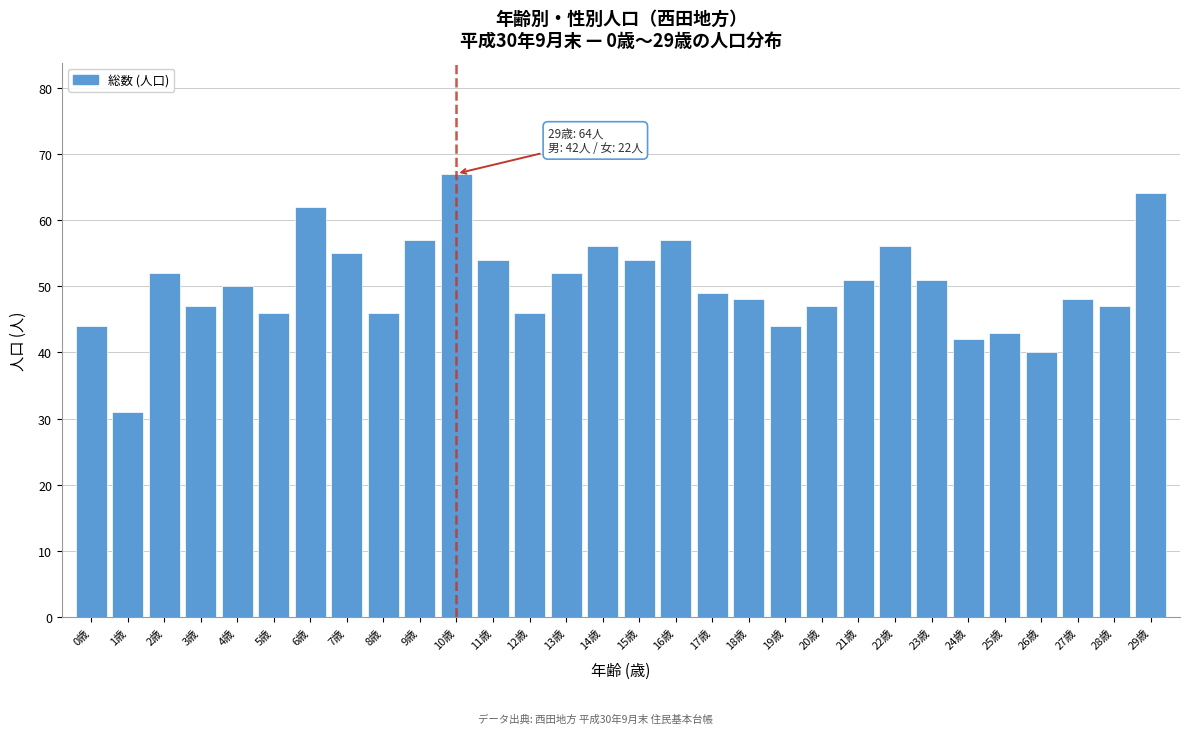

Reading left to right, transcribe all the data shown in this chart.

0歳=44	1歳=31	2歳=52	3歳=47	4歳=50	5歳=46	6歳=62	7歳=55	8歳=46	9歳=57	10歳=67	11歳=54	12歳=46	13歳=52	14歳=56	15歳=54	16歳=57	17歳=49	18歳=48	19歳=44	20歳=47	21歳=51	22歳=56	23歳=51	24歳=42	25歳=43	26歳=40	27歳=48	28歳=47	29歳=64